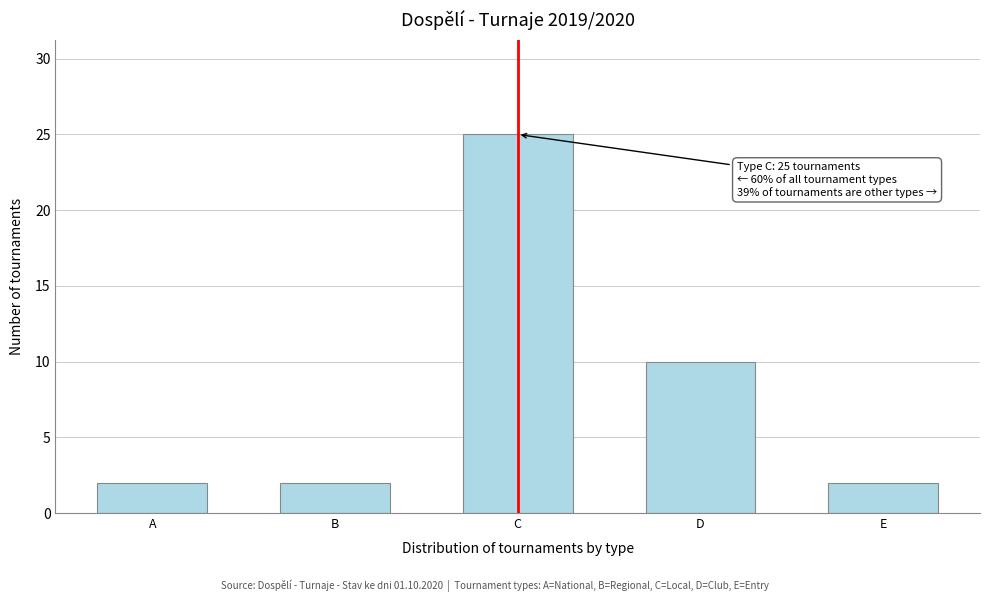

Reading left to right, list all the values displayed in this chart.

2	2	25	10	2